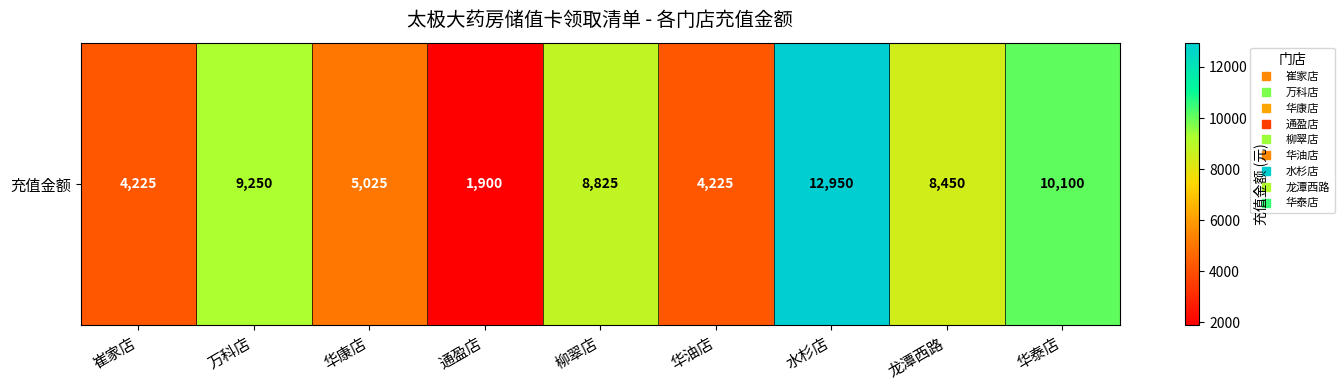

What is the smallest value displayed?

1900